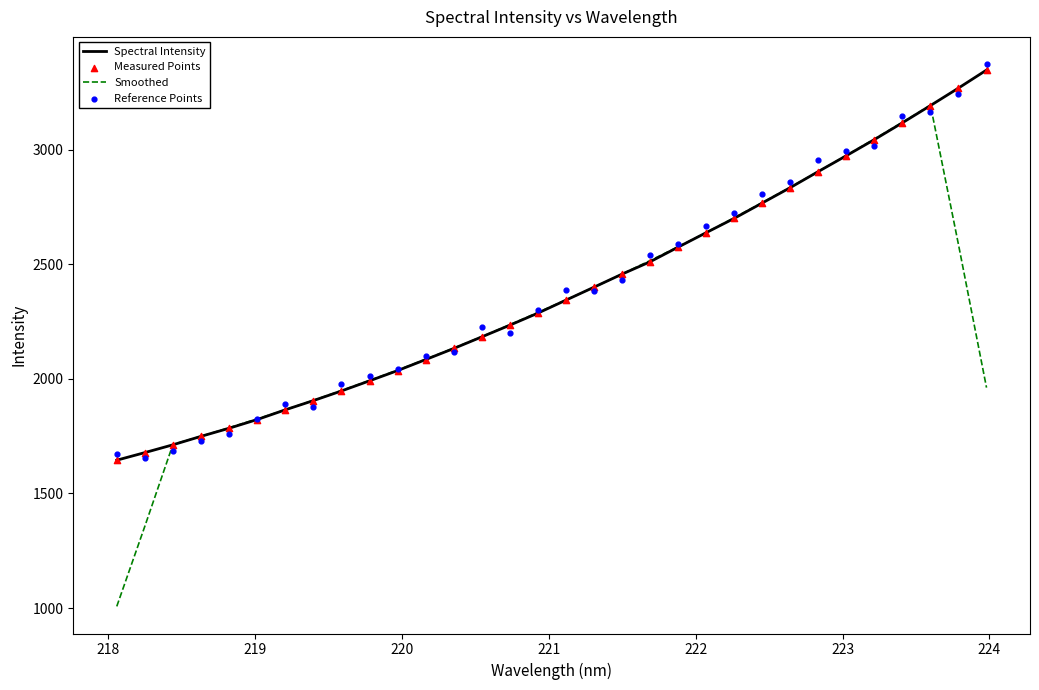

At how many categories does at least one series exceed 1100?

32